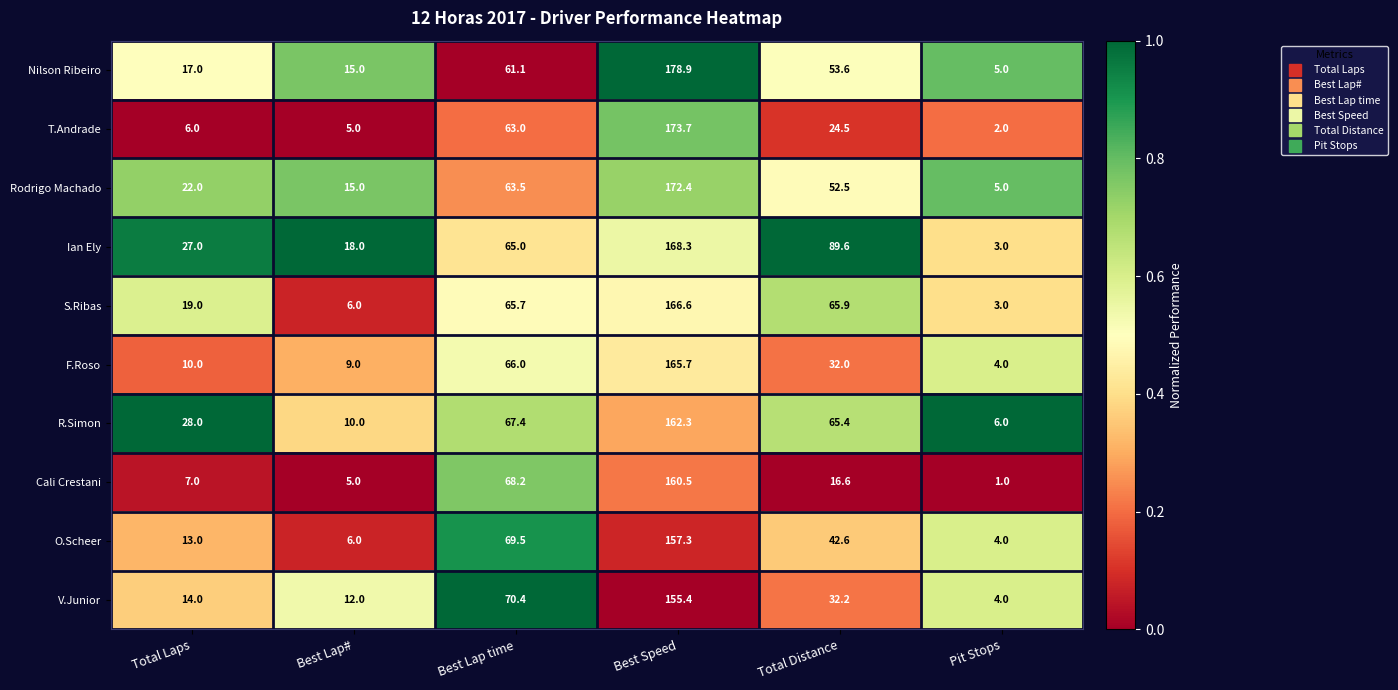

At Total Laps, list the series in order from smallest to largest.

T.Andrade, Cali Crestani, F.Roso, O.Scheer, V.Junior, Nilson Ribeiro, S.Ribas, Rodrigo Machado, Ian Ely, R.Simon